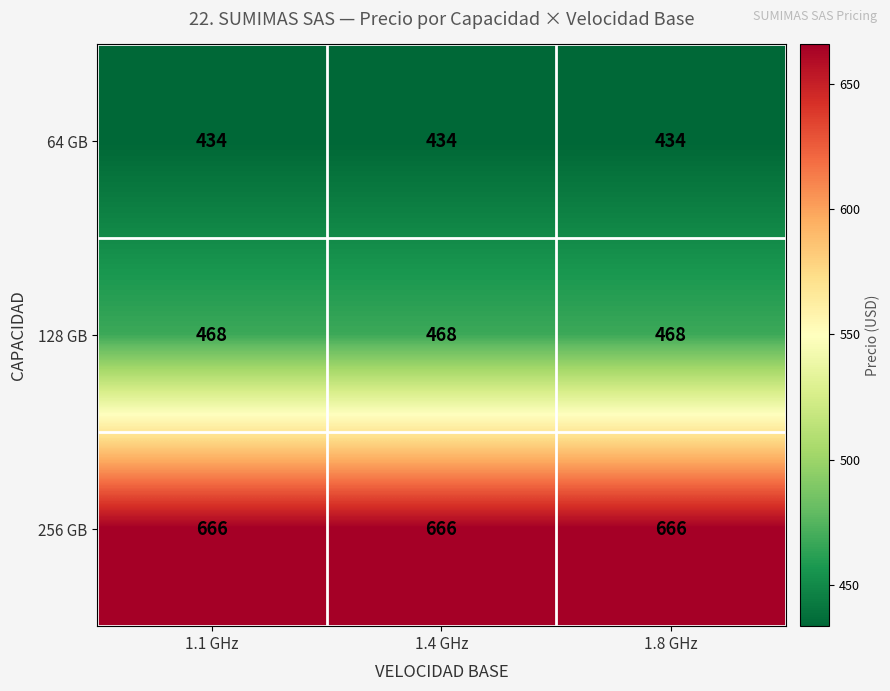

What is the smallest value displayed?

434